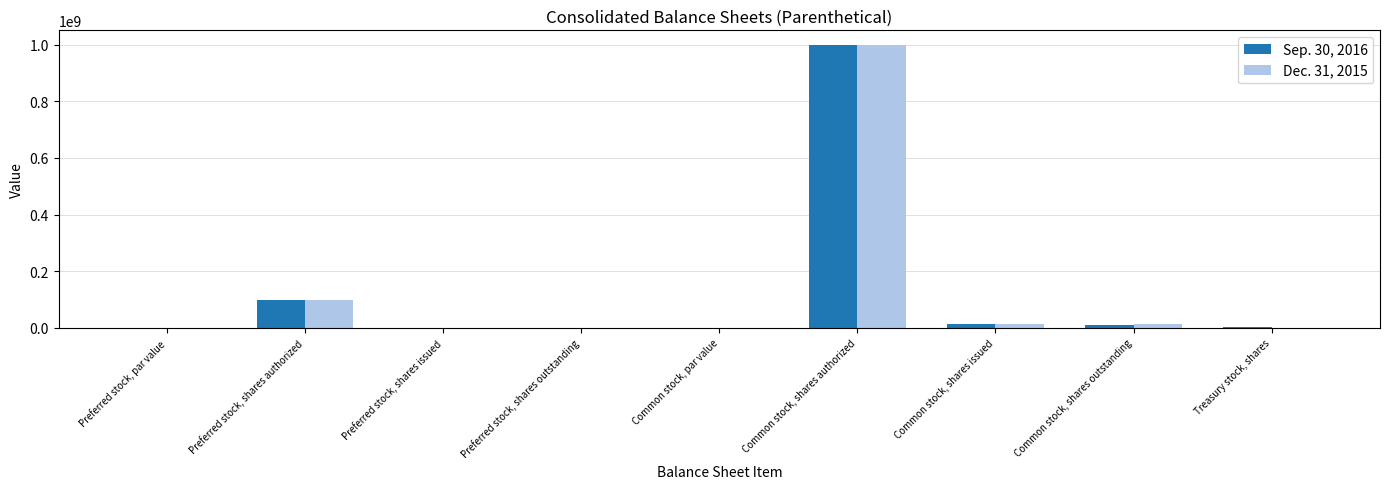

How many categories are shown in the chart?

9